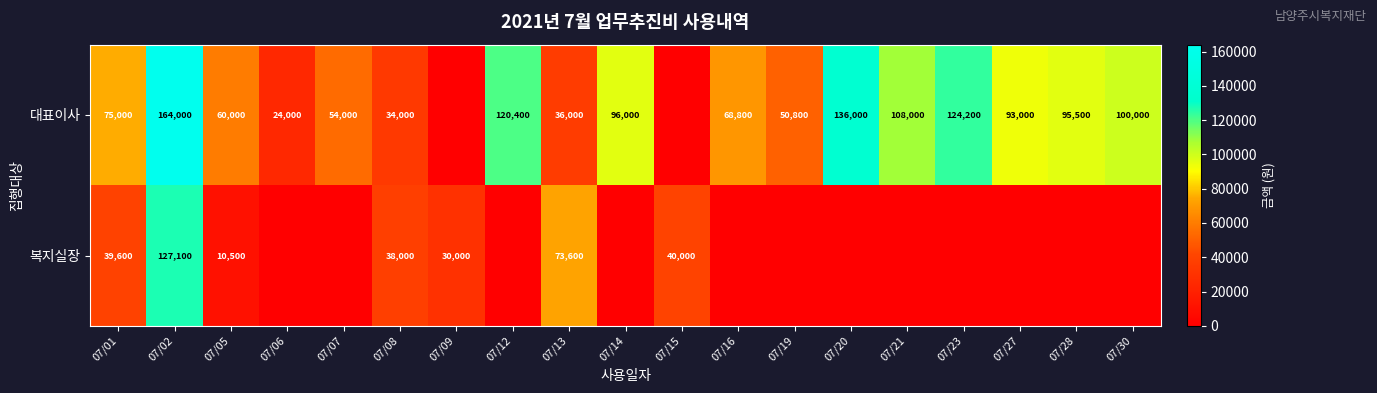

The 대표이사 series shows 54126 at 07/08. True or false?

False